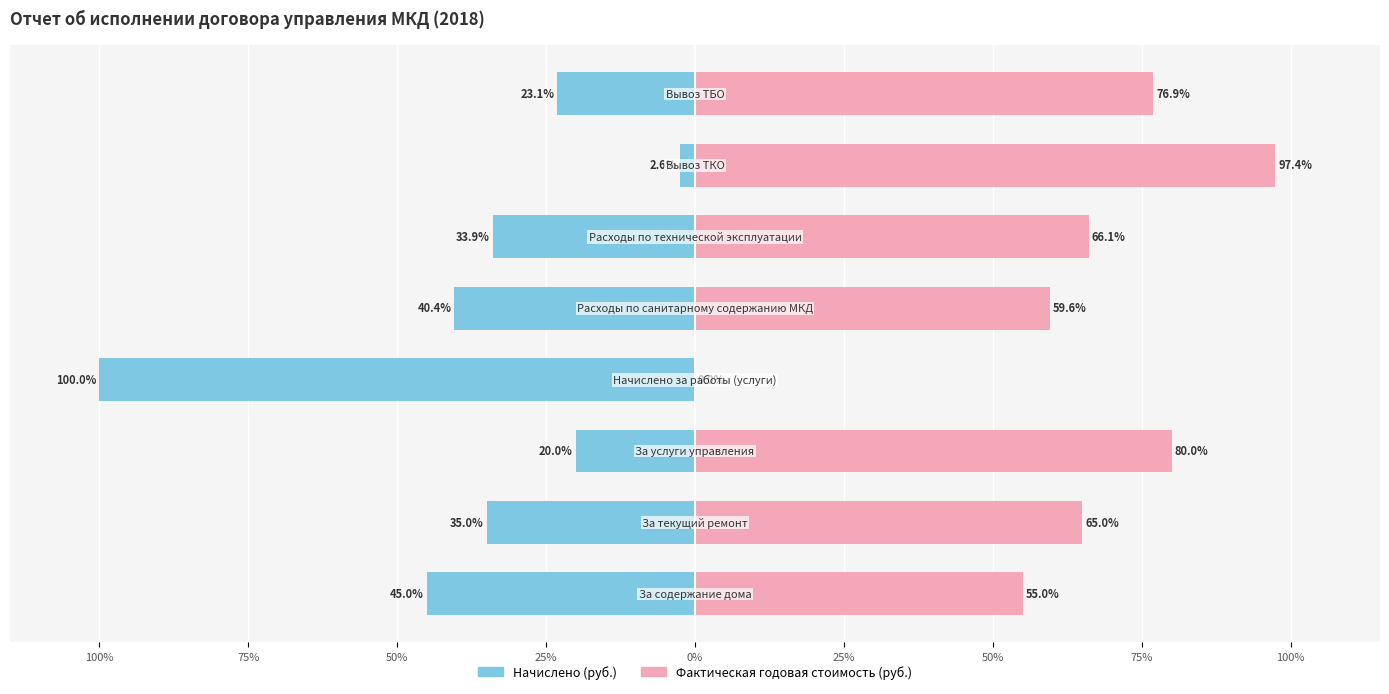

Which series has the largest total across all categories?

Фактическая стоимость